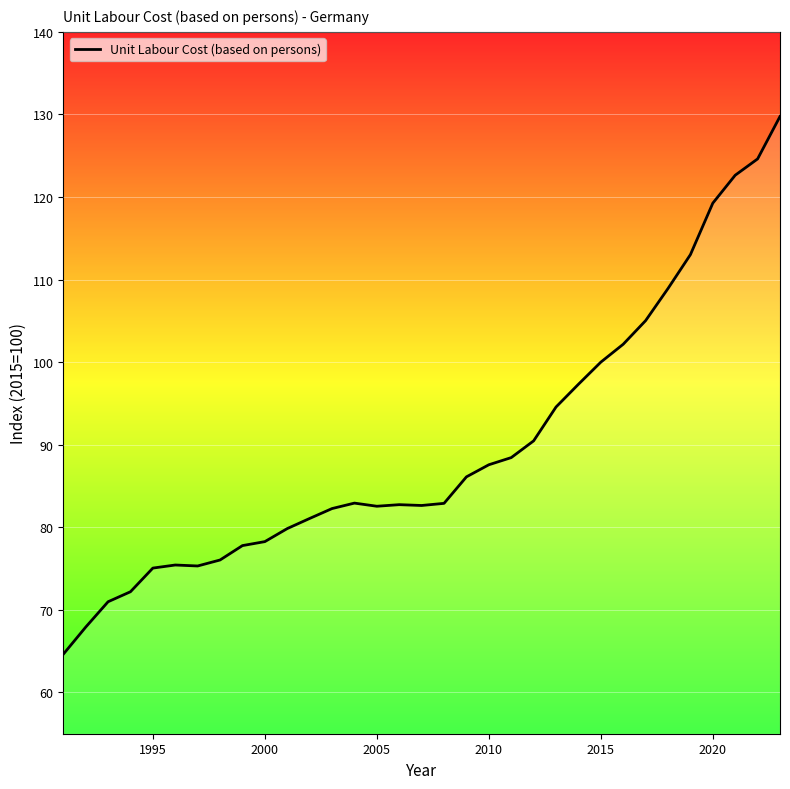

What is the minimum value shown in the chart?

64.6